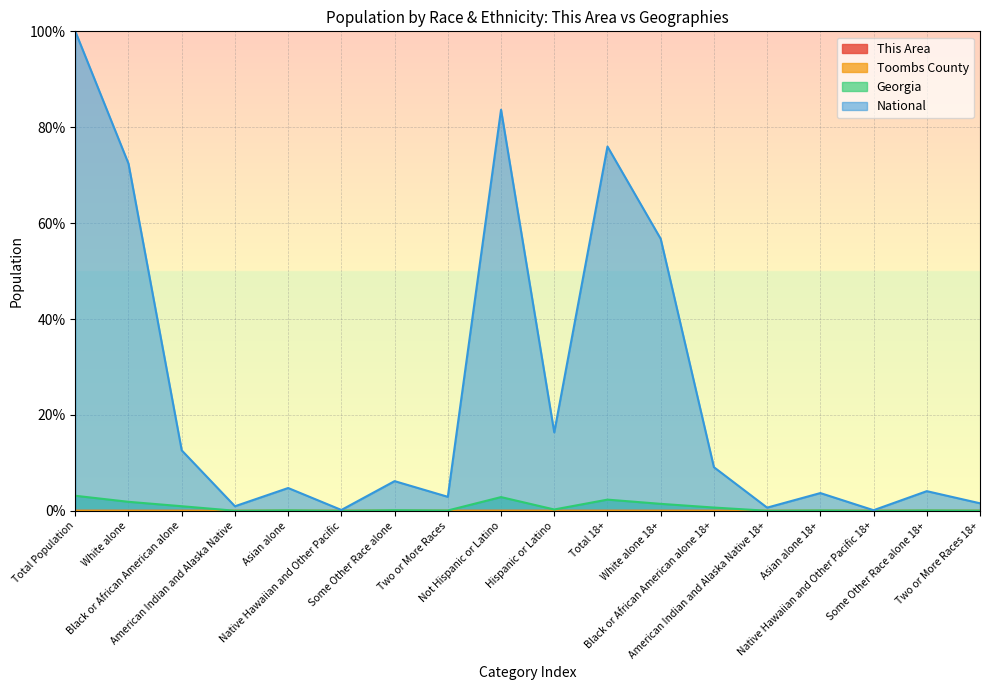

At Not Hispanic or Latino, list the series in order from largest to smallest.

National, Georgia, Toombs County, This Area